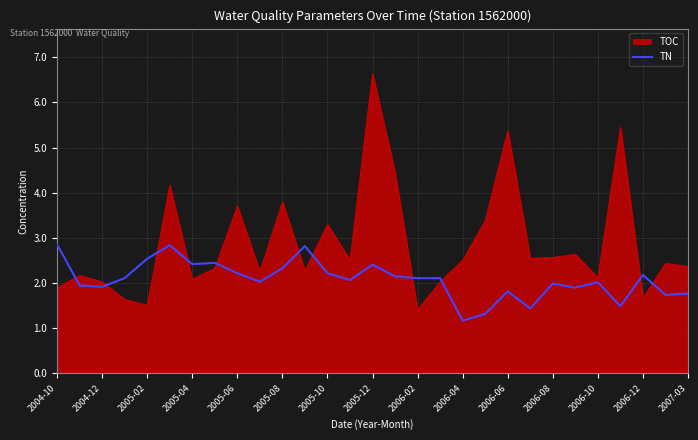

After their last crossing, which series has the higher values: TN or TOC?

TOC